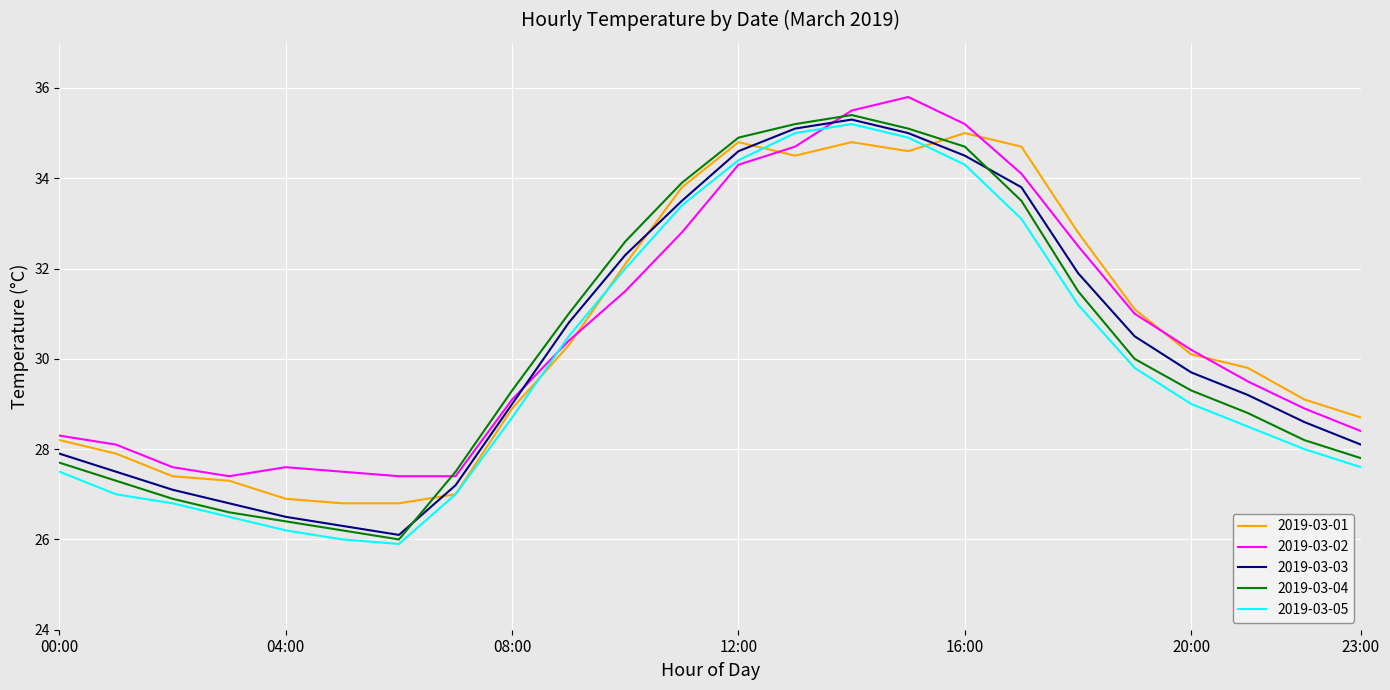

Is this an area chart (filled region under the line)?

No